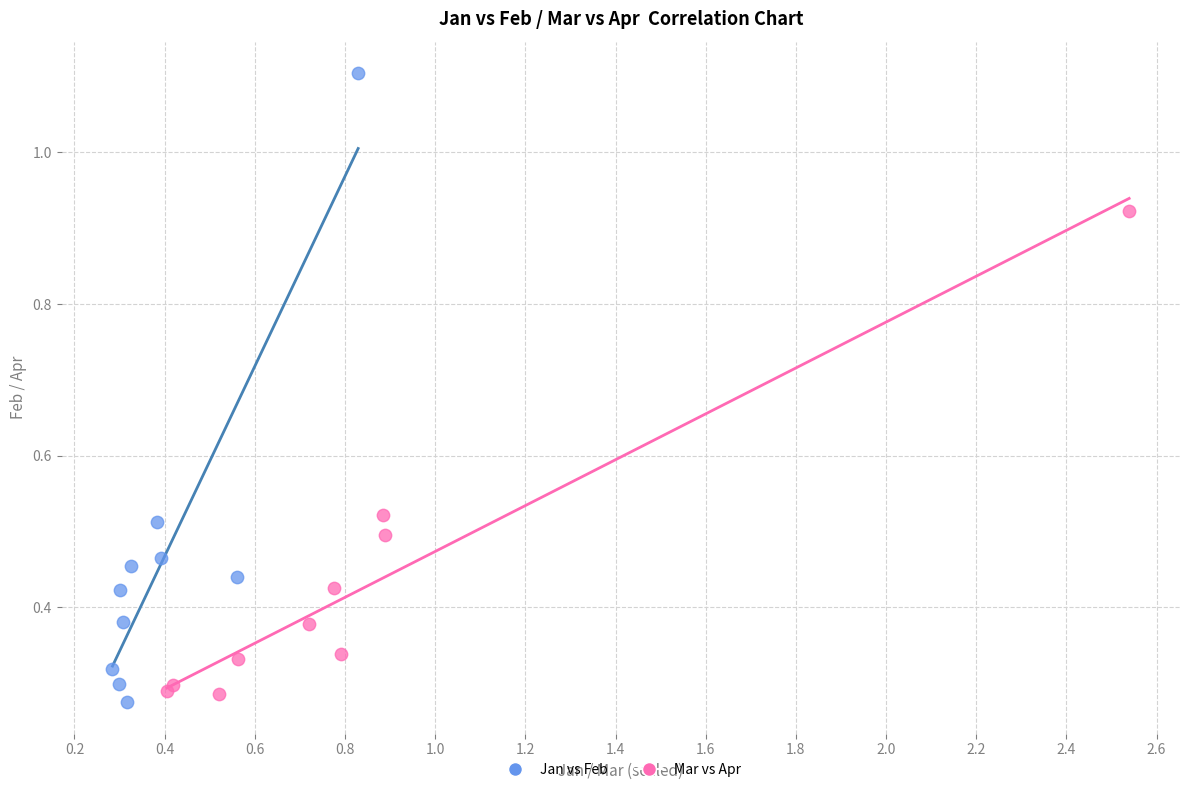

Which series has the widest spread of Y values?

Jan vs Feb